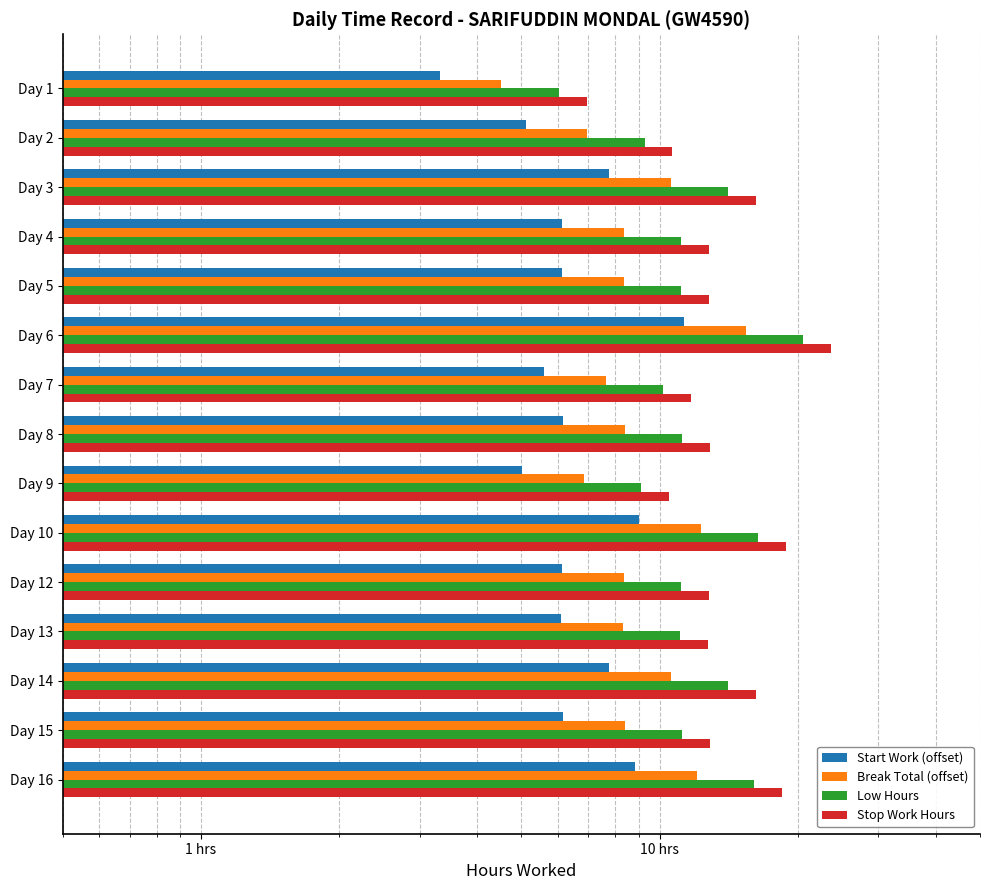

At which label is Start Work (offset) closest to 7?

Day 14